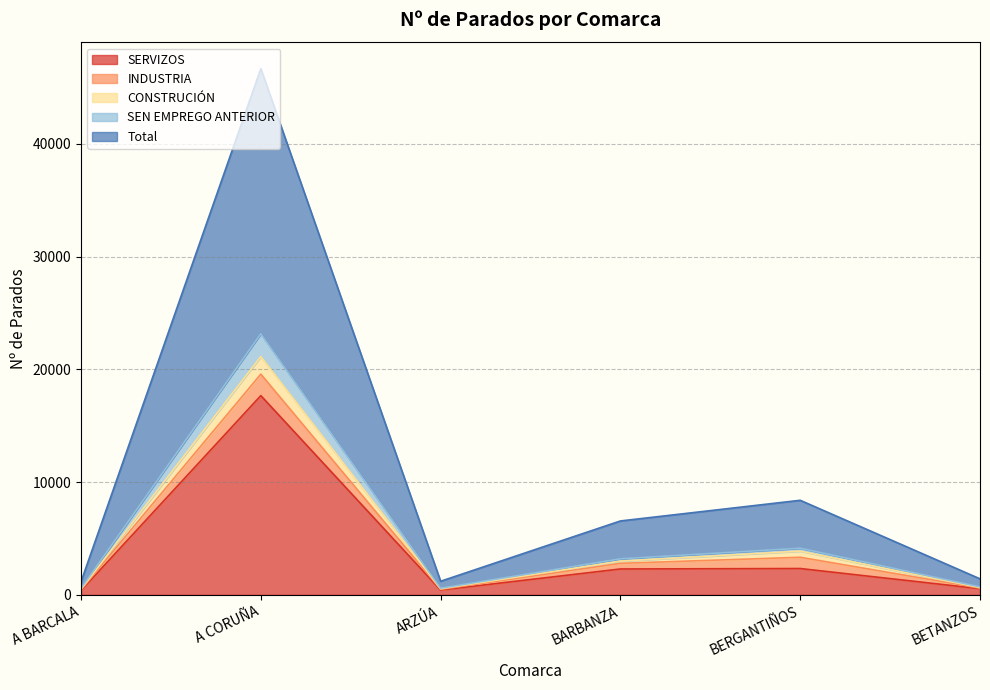

Does the chart have visible grid lines?

Yes